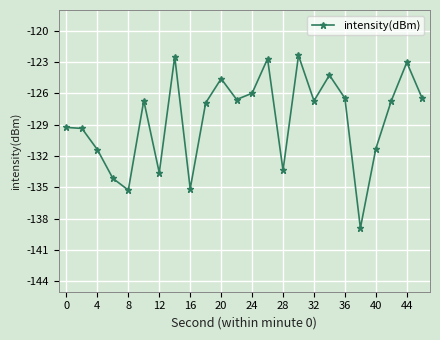

True or false: the data has more than 0 interior local peaks.

True